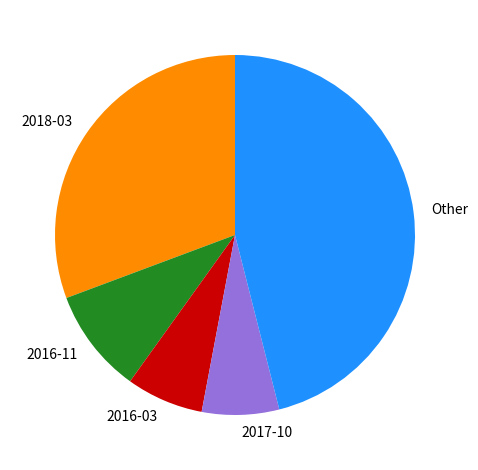

Does any single category account for the majority?

No